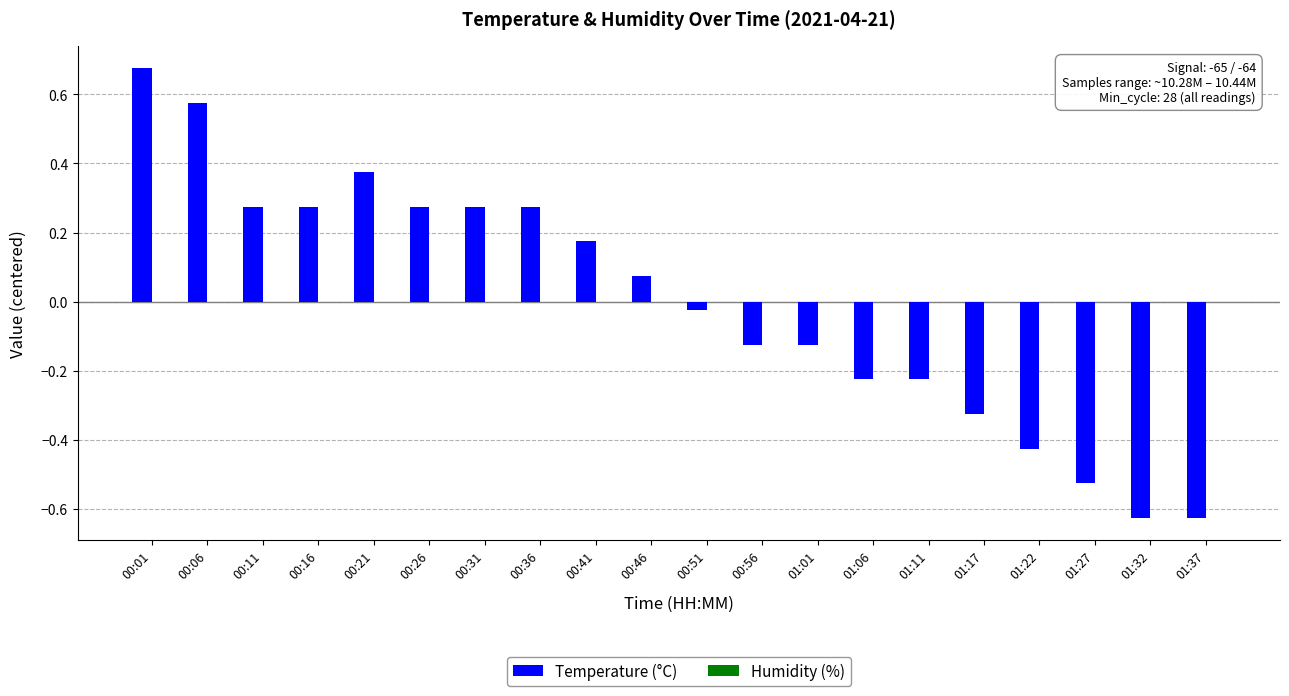

The Temperature (°C) series shows 0.1 at 00:26. True or false?

False